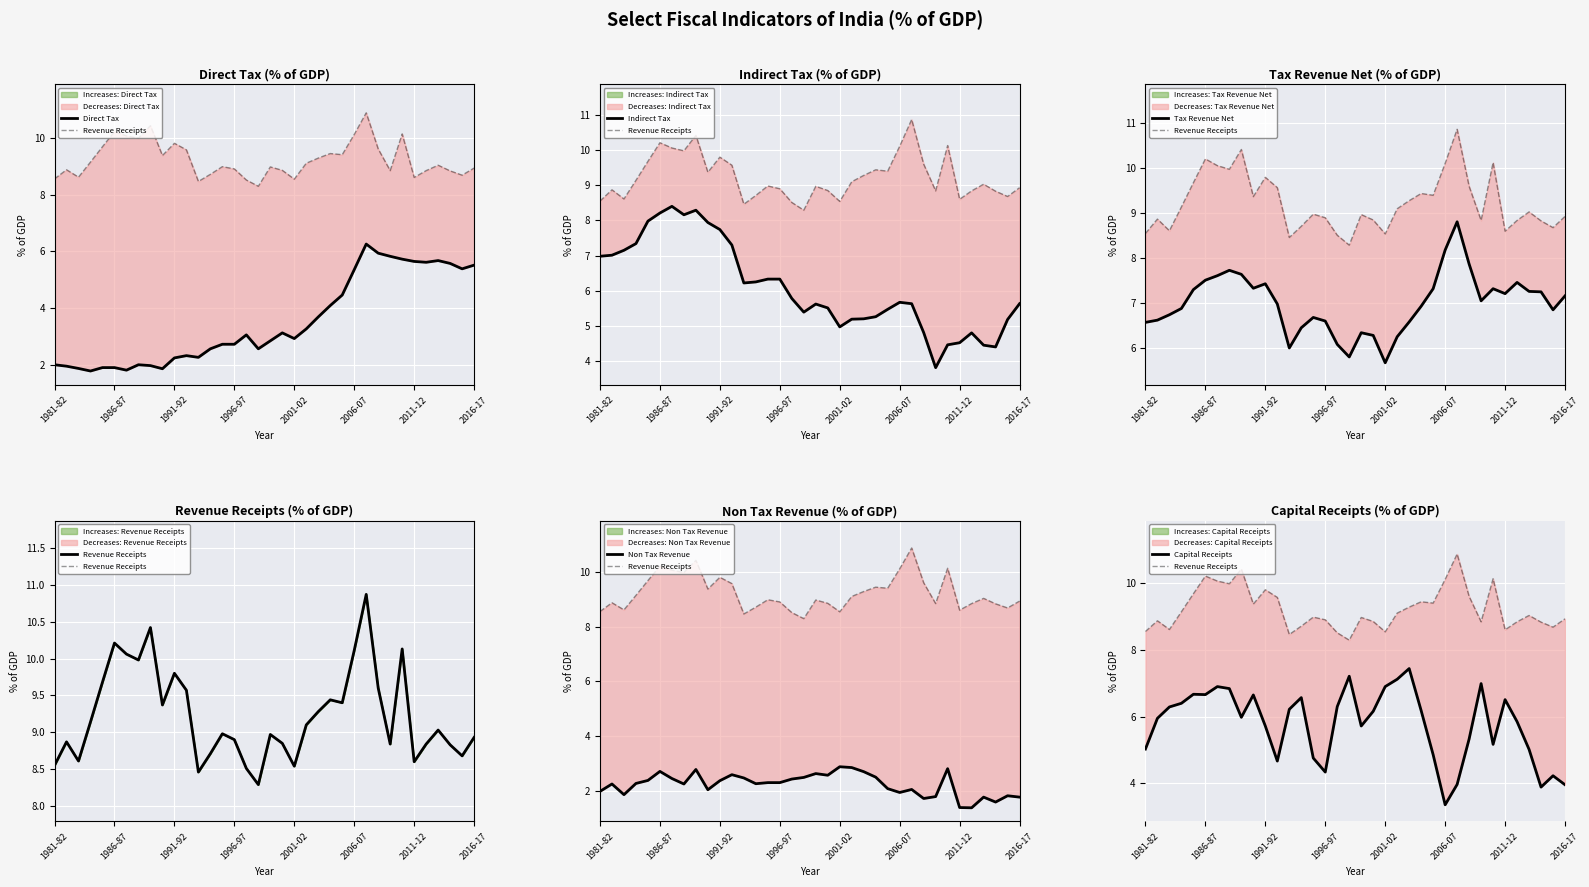

Between 13 and 35, which series saw the biggest shift?

Direct Tax